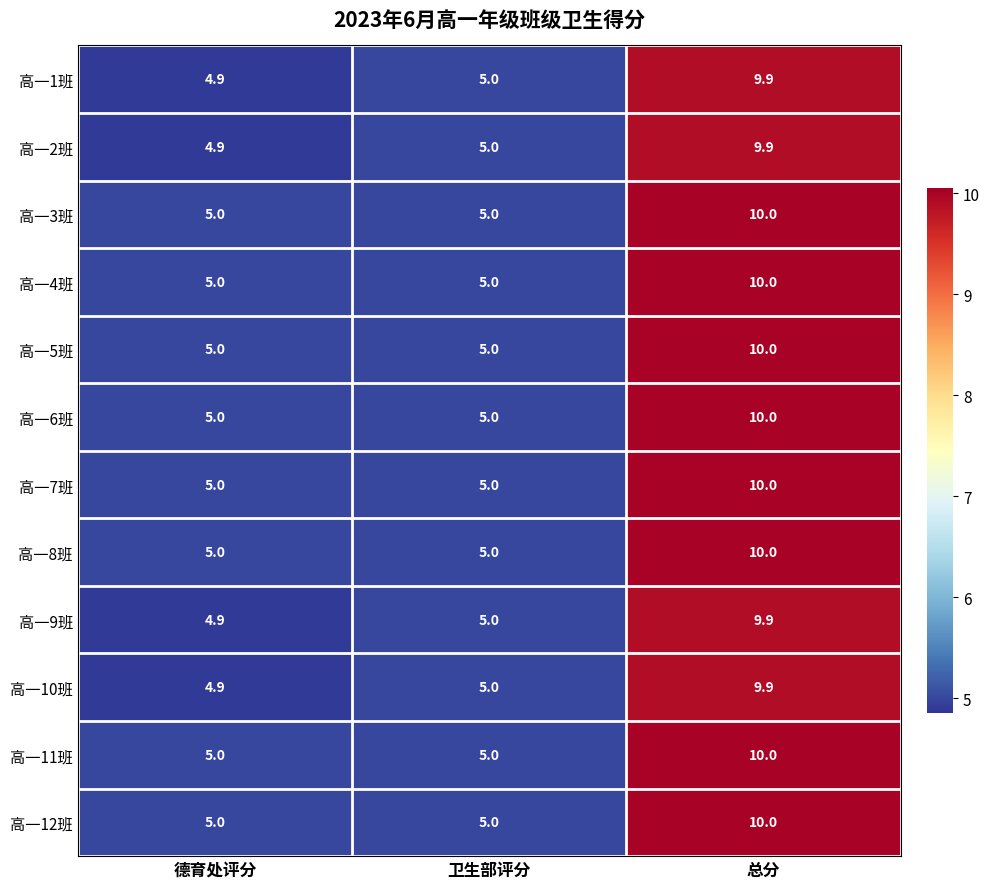

Count the 高一6班 values in the range 5 to 10.

3